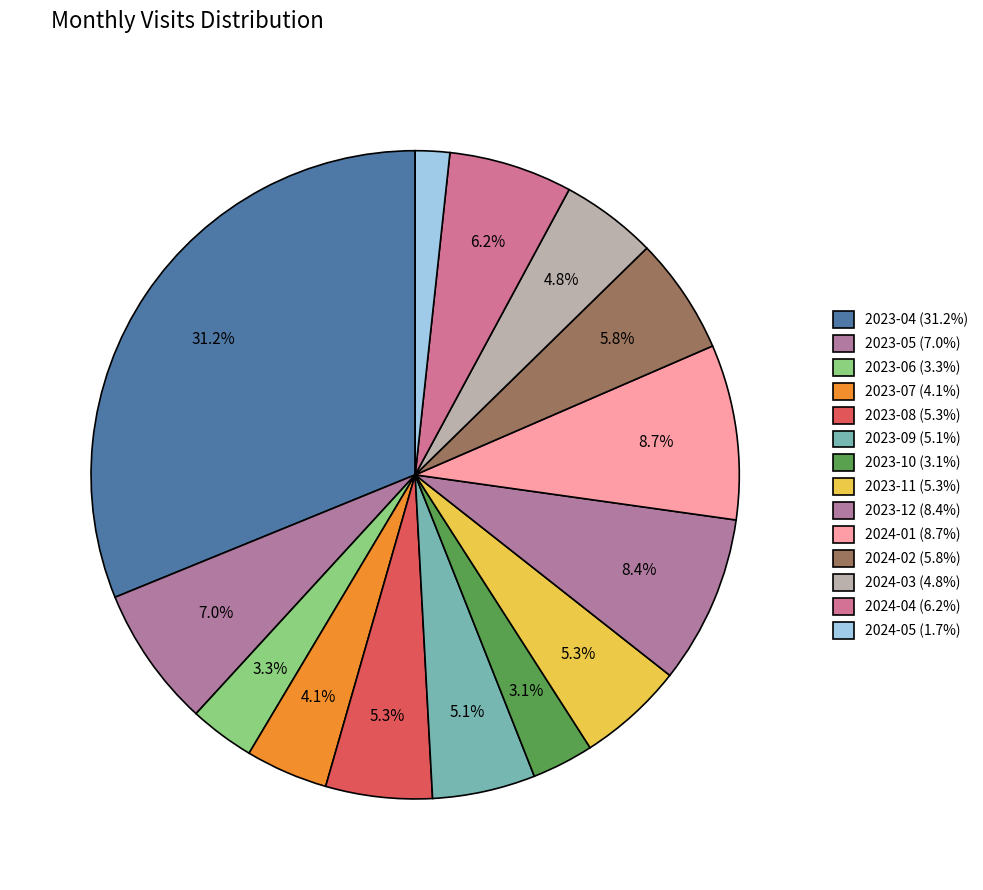

Which slice is the largest?

2023-04